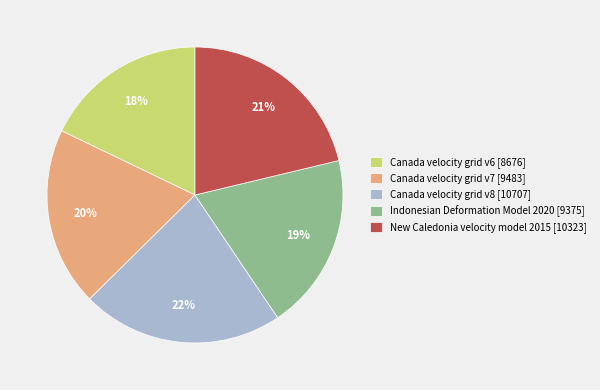

How many slices are in this pie chart?

5